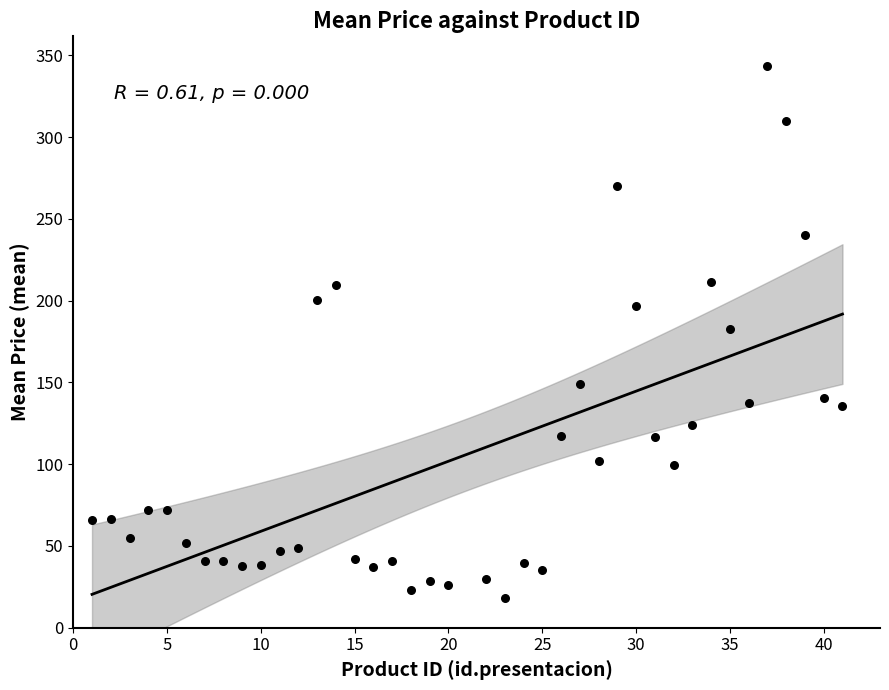

What is the range of X values (max minus min)?

40.0